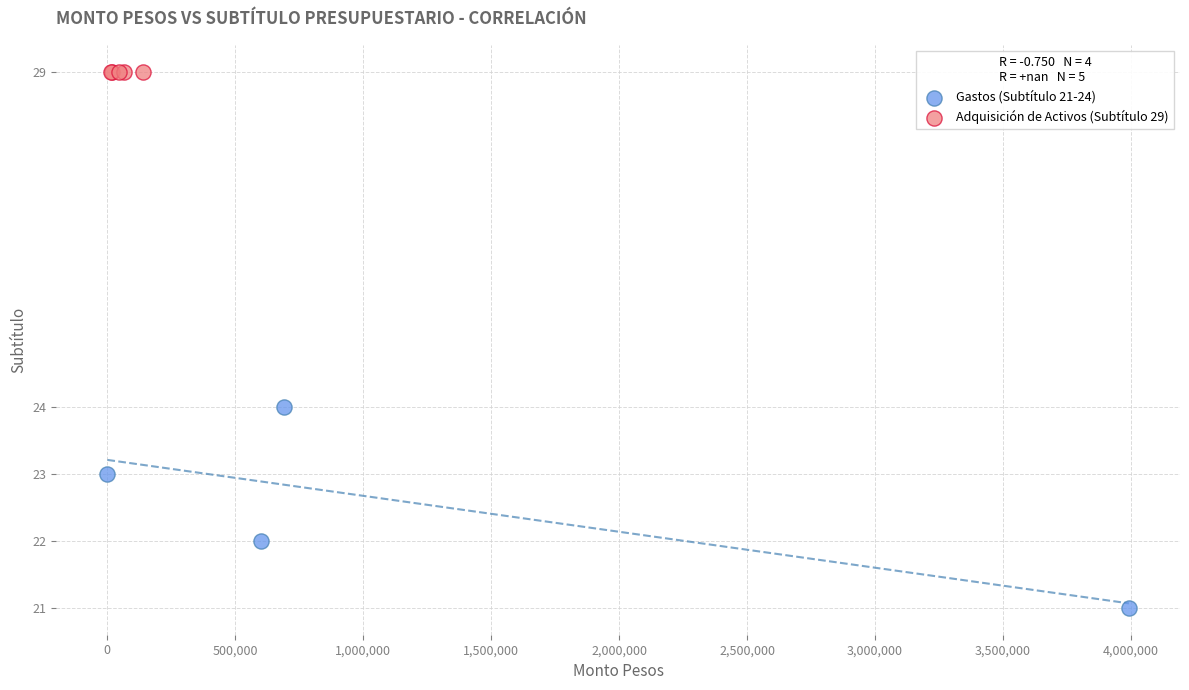

Which series reaches the maximum Y coordinate?

Adquisición de Activos (Subtítulo 29)